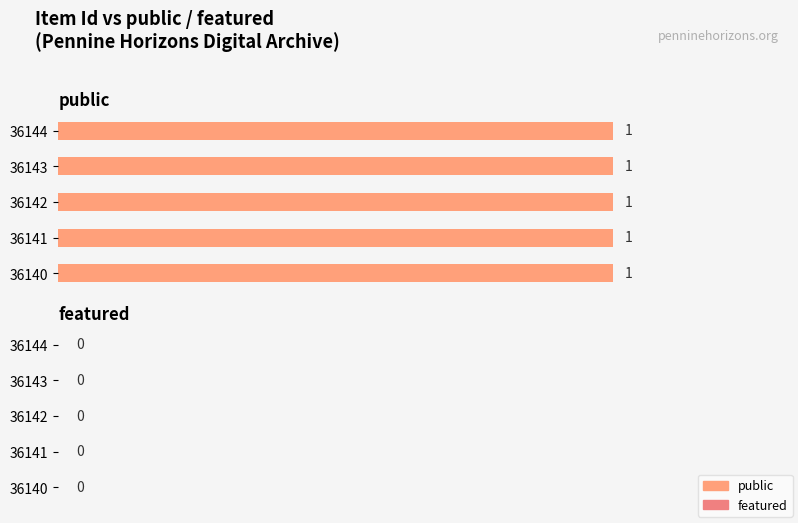

At which label is public closest to 1?

36140